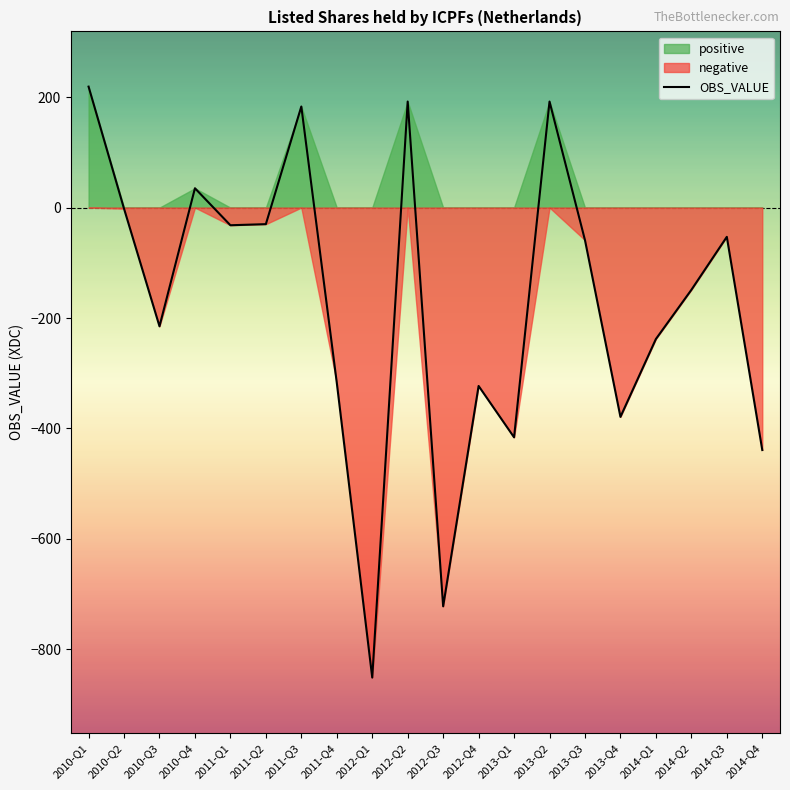

Which label corresponds to the largest value in the chart?

2010-Q1